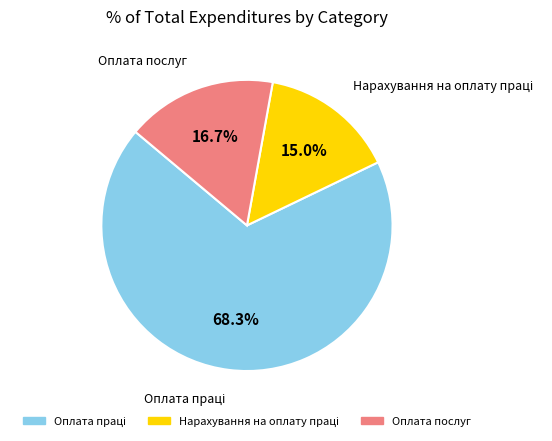

What percentage is NOT represented by Оплата послуг?

83.3%